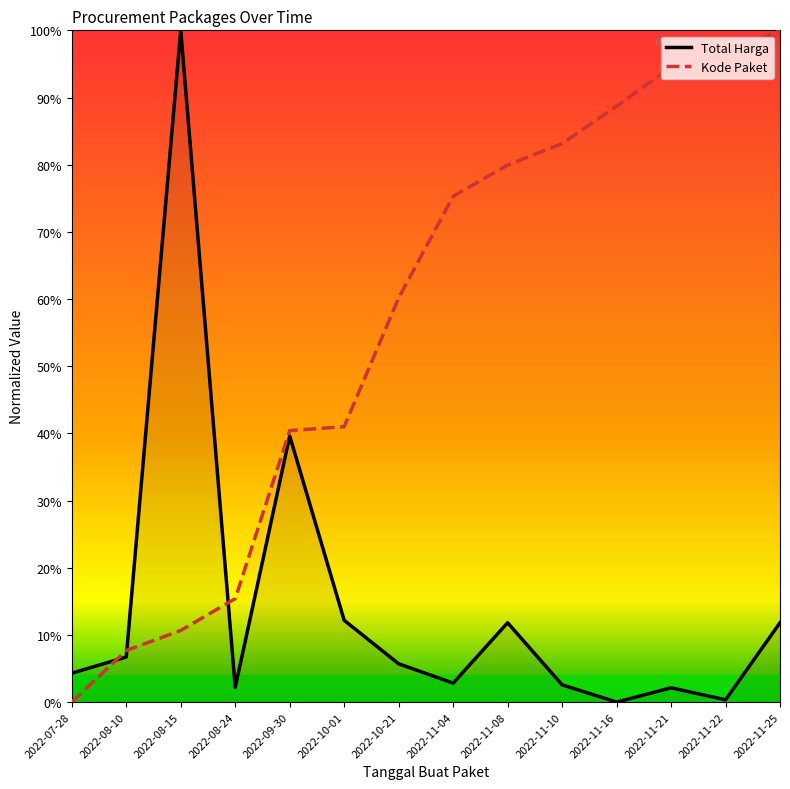

List the series in order of their overall mean, highest first.

Kode Paket, Total Harga